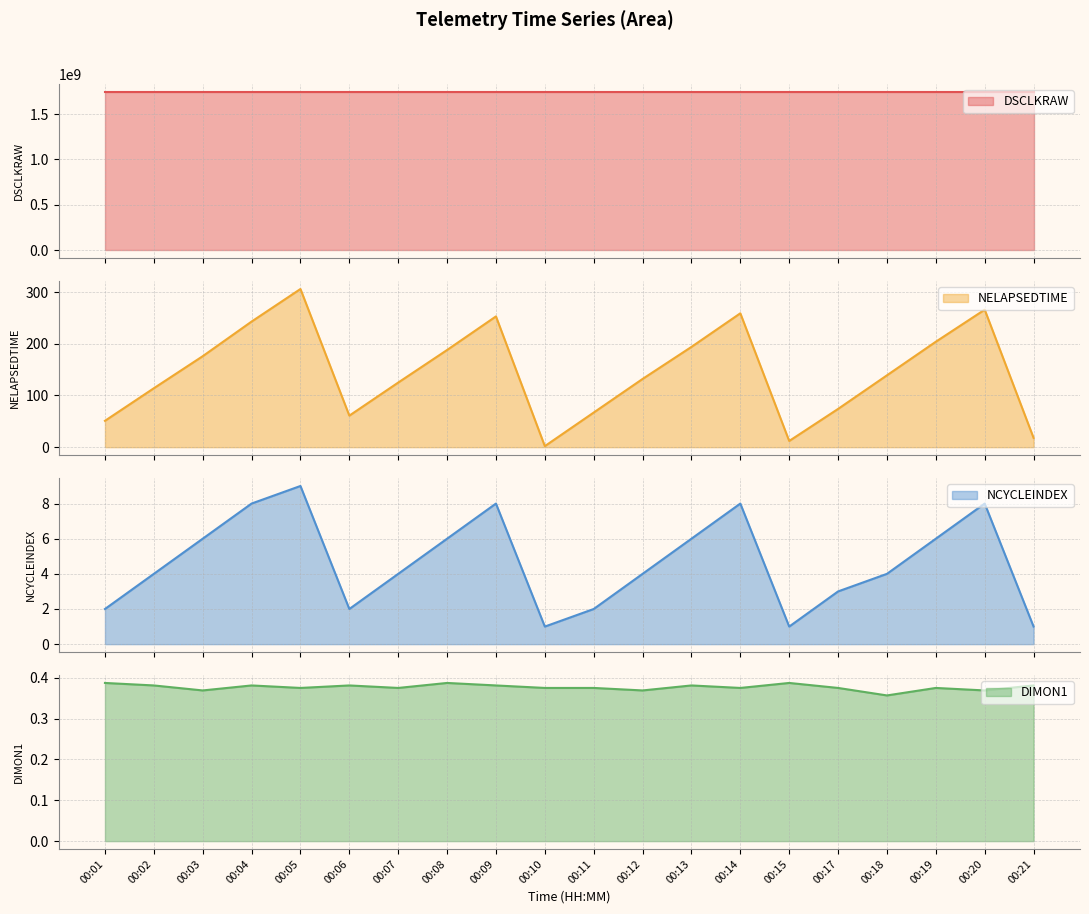

What is the maximum value shown in the chart?

1742865362.1